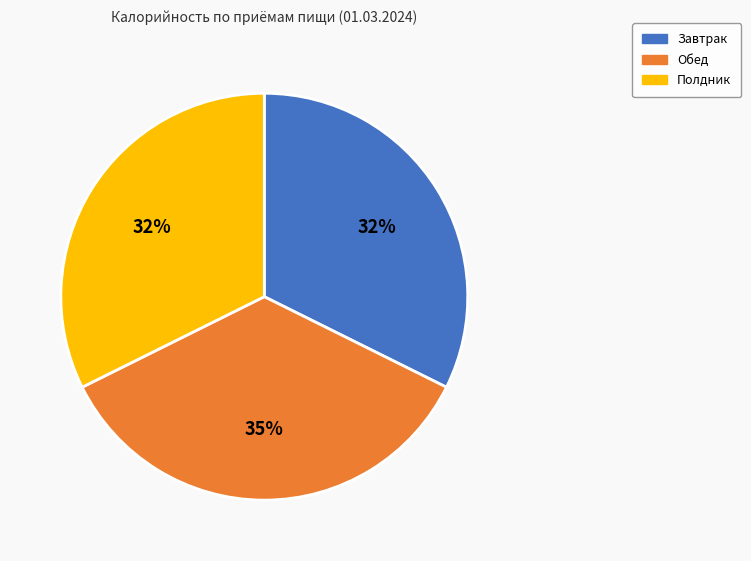

Approximately how many times larger is the value at Полдник compared to Обед?

0.9